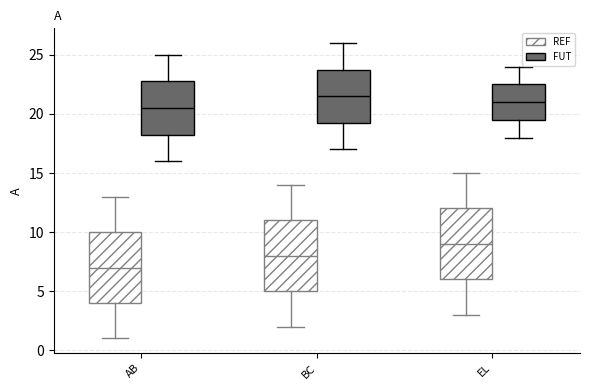

Reading left to right, transcribe this box plot: for each box, give where its median line is, the range the box spans, and where its two whiskers end, as read against the y-axis. The values are not printed on the chart, so give them approximately, as read against the axis.

AB (REF): median 7.0, box 4.0 to 10.0, whiskers 1.0 to 13.0
AB (FUT): median 20.5, box 18.5 to 23.0, whiskers 16.0 to 25.0
BC (REF): median 8.0, box 5.0 to 11.0, whiskers 2.0 to 14.0
BC (FUT): median 21.5, box 19.5 to 24.0, whiskers 17.0 to 26.0
EL (REF): median 9.0, box 6.0 to 12.0, whiskers 3.0 to 15.0
EL (FUT): median 21.0, box 19.5 to 22.5, whiskers 18.0 to 24.0